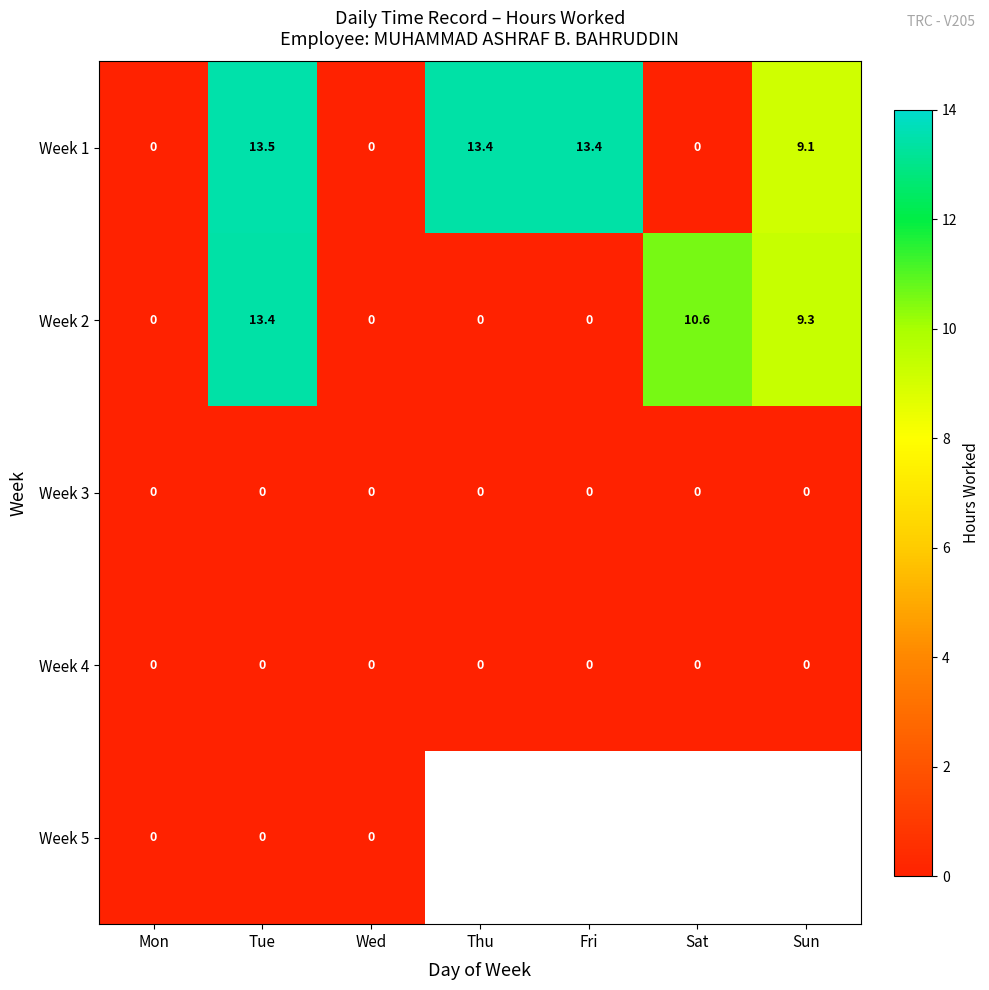

What is the average value of the Week 1 series?

7.1